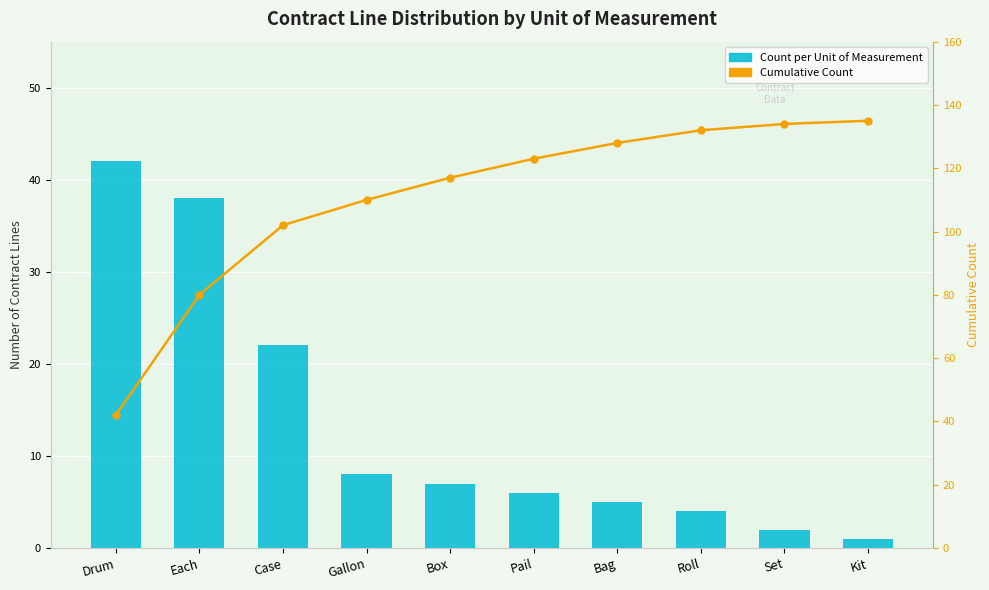

Reading left to right, list all the values displayed in this chart.

Count per Unit of Measurement: Drum=42	Each=38	Case=22	Gallon=8	Box=7	Pail=6	Bag=5	Roll=4	Set=2	Kit=1
Cumulative Count: Drum=42	Each=80	Case=102	Gallon=110	Box=117	Pail=123	Bag=128	Roll=132	Set=134	Kit=135